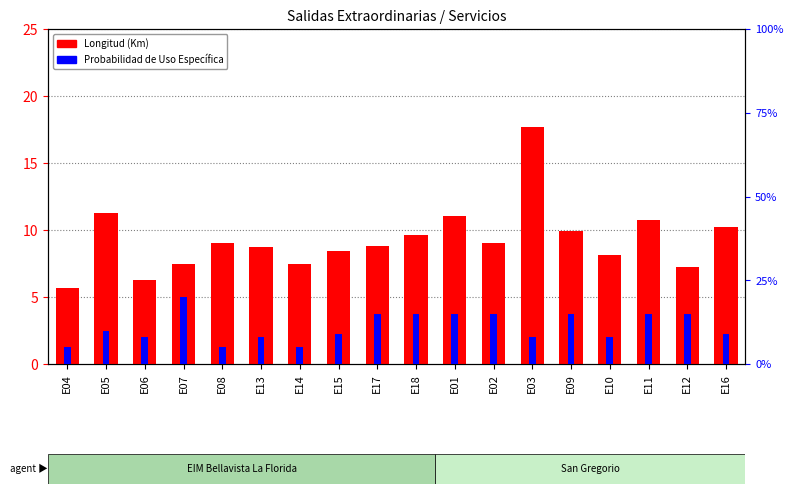

Which has a higher value, E04 or E08?

E08